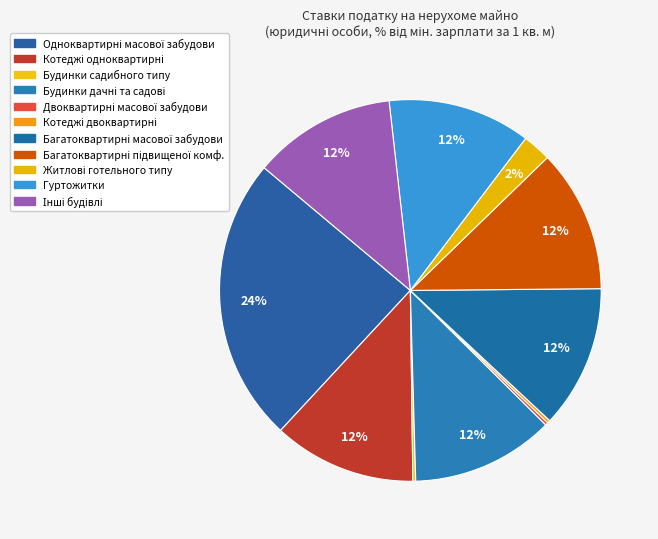

To the nearest percent, what is the average slice percentage?

9%